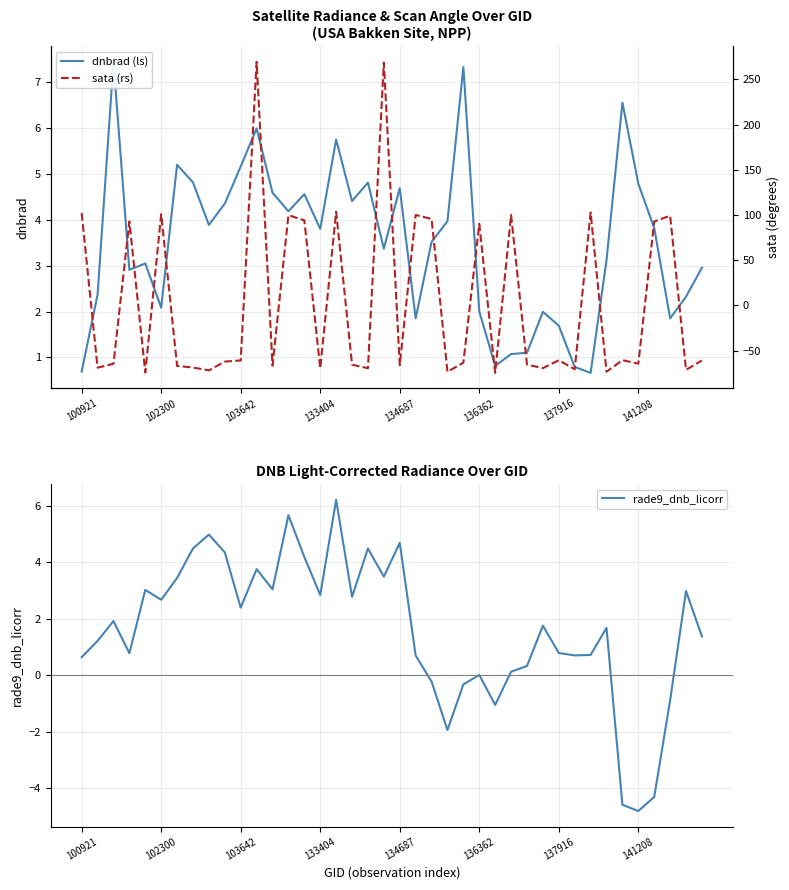

Is it true that rade9_dnb_licorr equals 2.4 at 103642?

True